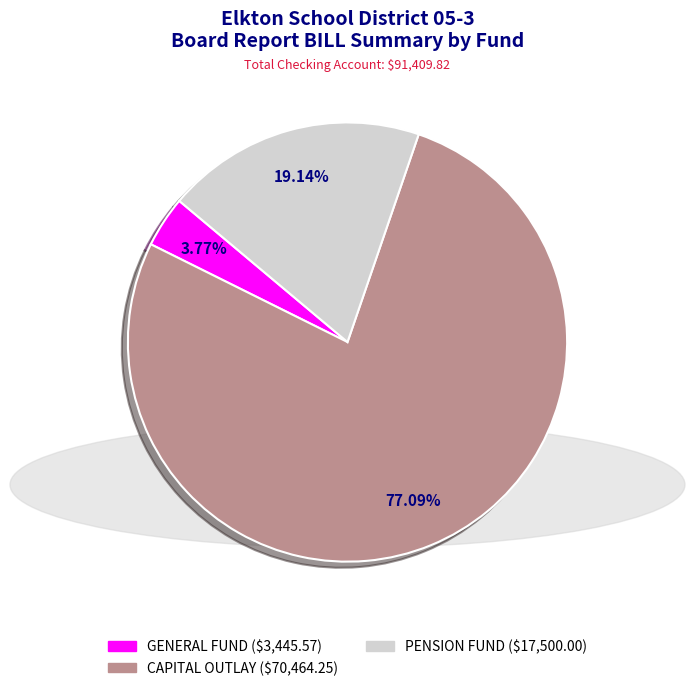

True or false: PENSION FUND accounts for 25% of the total.

False